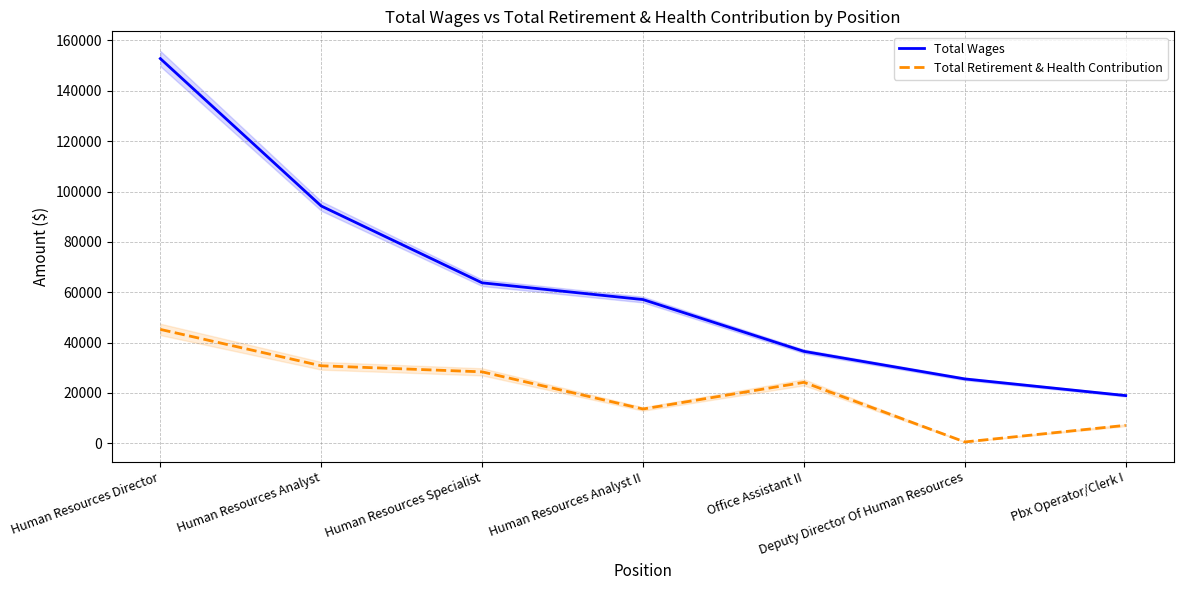

True or false: Total Retirement & Health Contribution and Total Wages cross at least once.

False